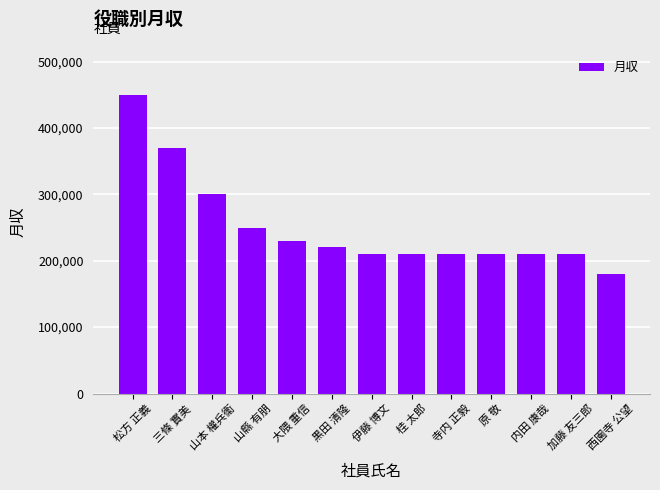

What is the minimum value shown in the chart?

180000